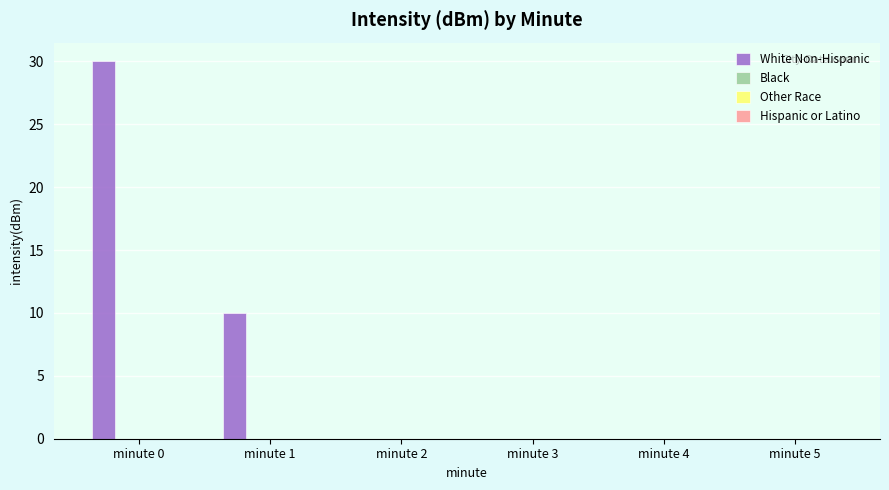

What is the sum of all values?

40